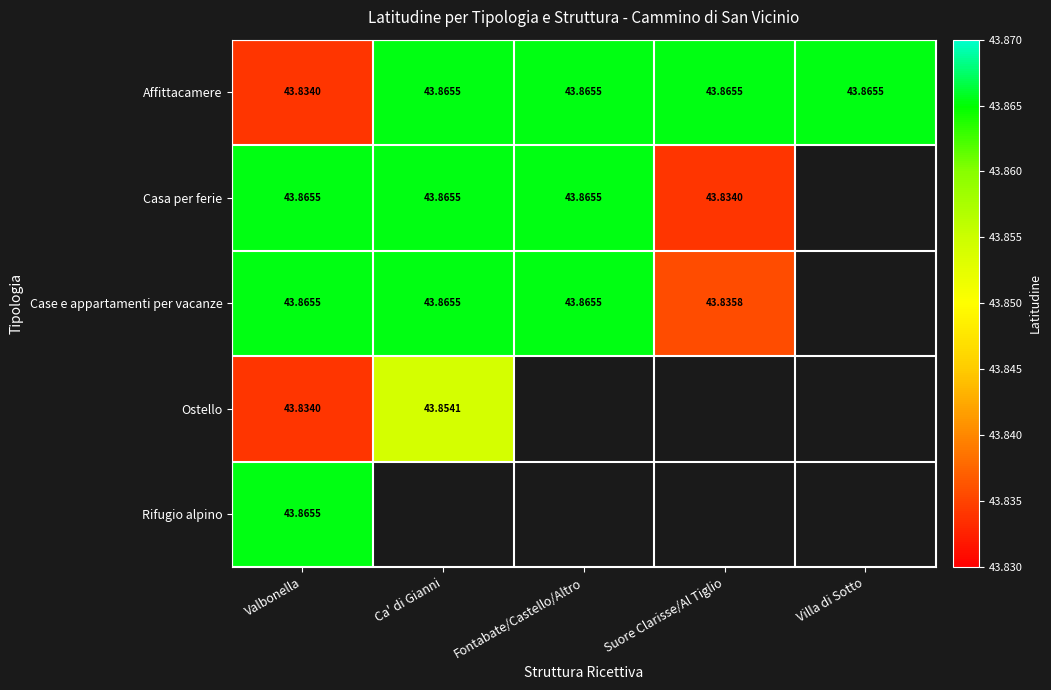

Is it true that Case e appartamenti per vacanze equals 58.4 at Fontabate/Castello/Altro?

False